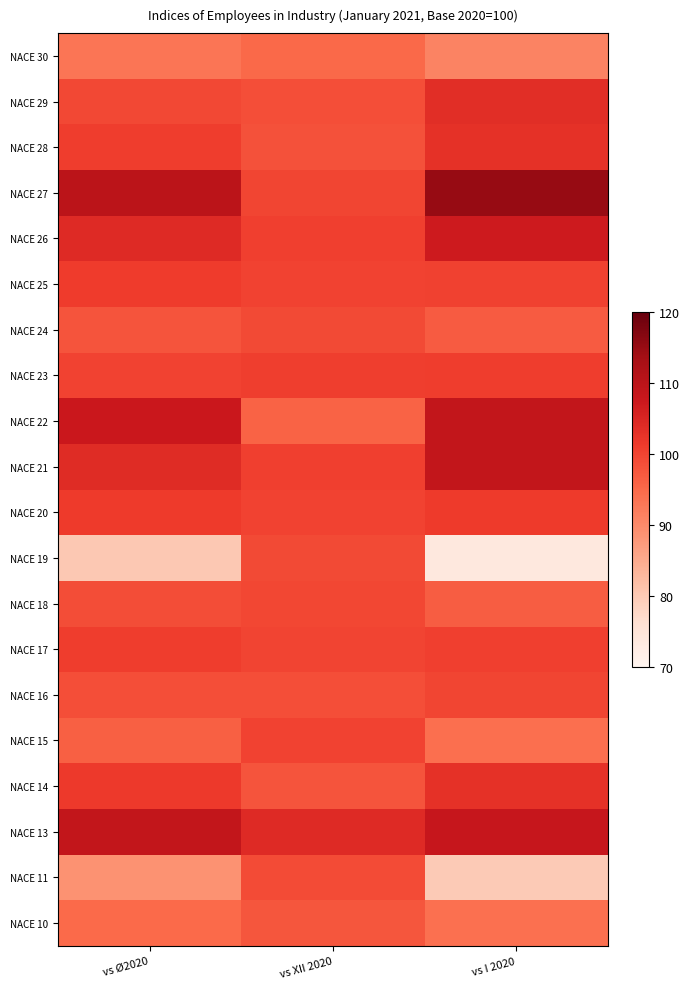

List the series in order of their peak value, highest first.

NACE 27, NACE 22, NACE 21, NACE 13, NACE 26, NACE 29, NACE 14, NACE 28, NACE 20, NACE 25, NACE 23, NACE 17, NACE 15, NACE 16, NACE 18, NACE 19, NACE 24, NACE 11, NACE 10, NACE 30